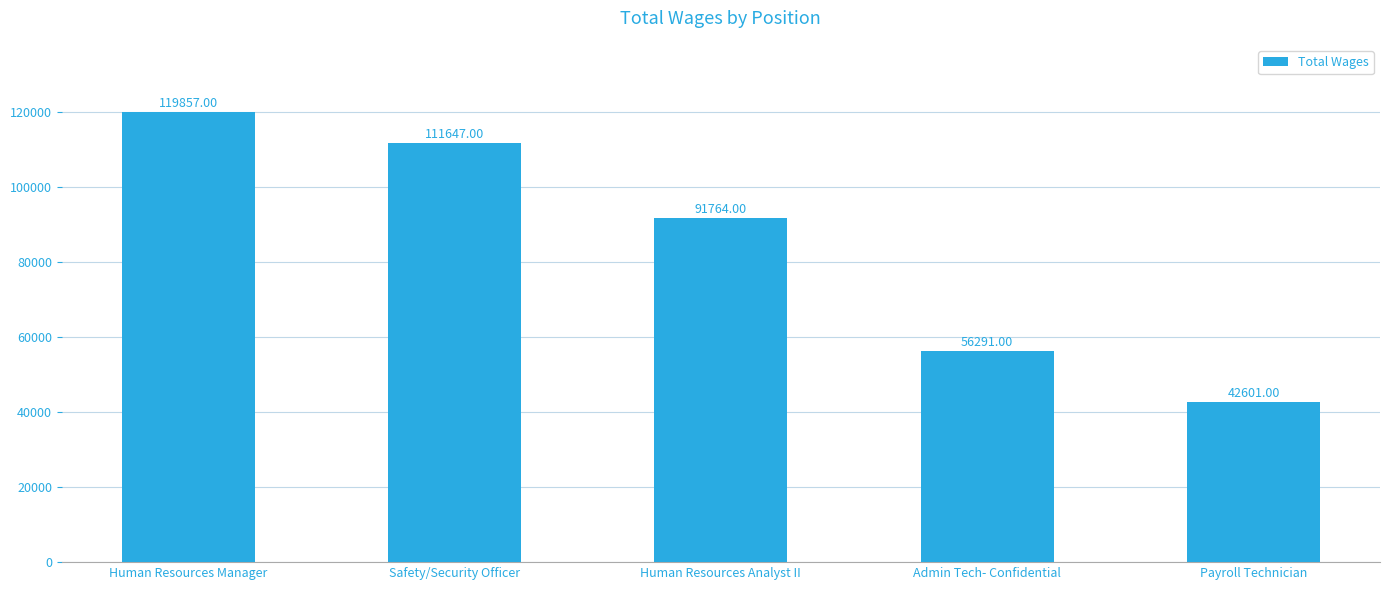

What is the ratio of the value at Payroll Technician to the value at Human Resources Analyst II?

0.5